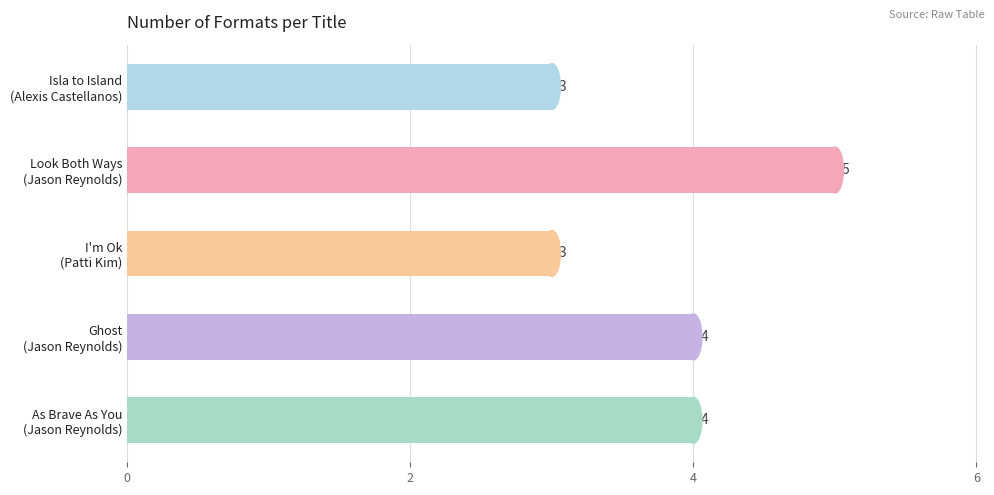

What is the average value?

4